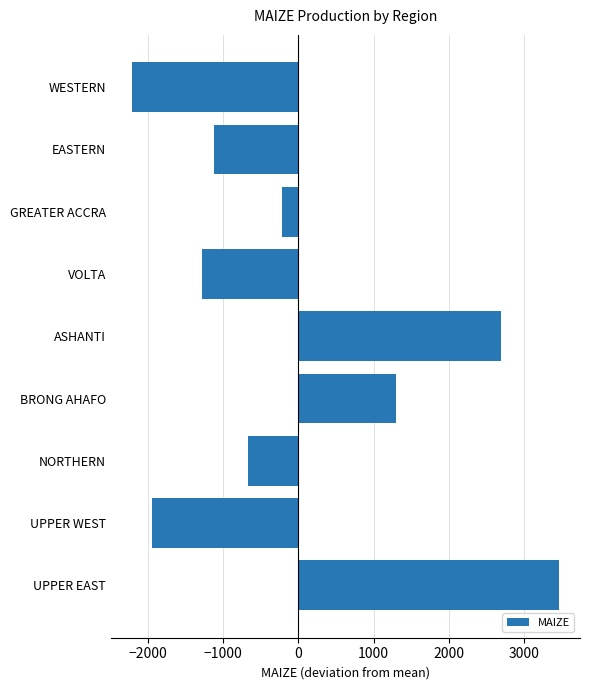

Which has a higher value, ASHANTI or GREATER ACCRA?

ASHANTI